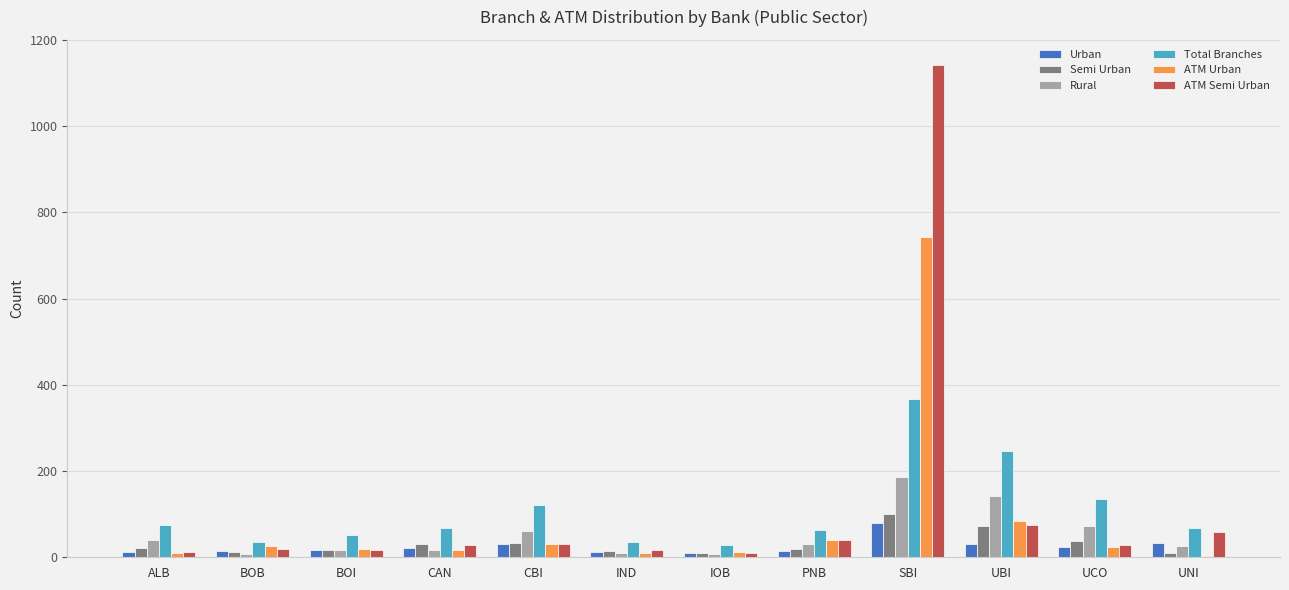

Is the value of ATM Semi Urban at UNI greater than the value of Semi Urban at UNI?

Yes